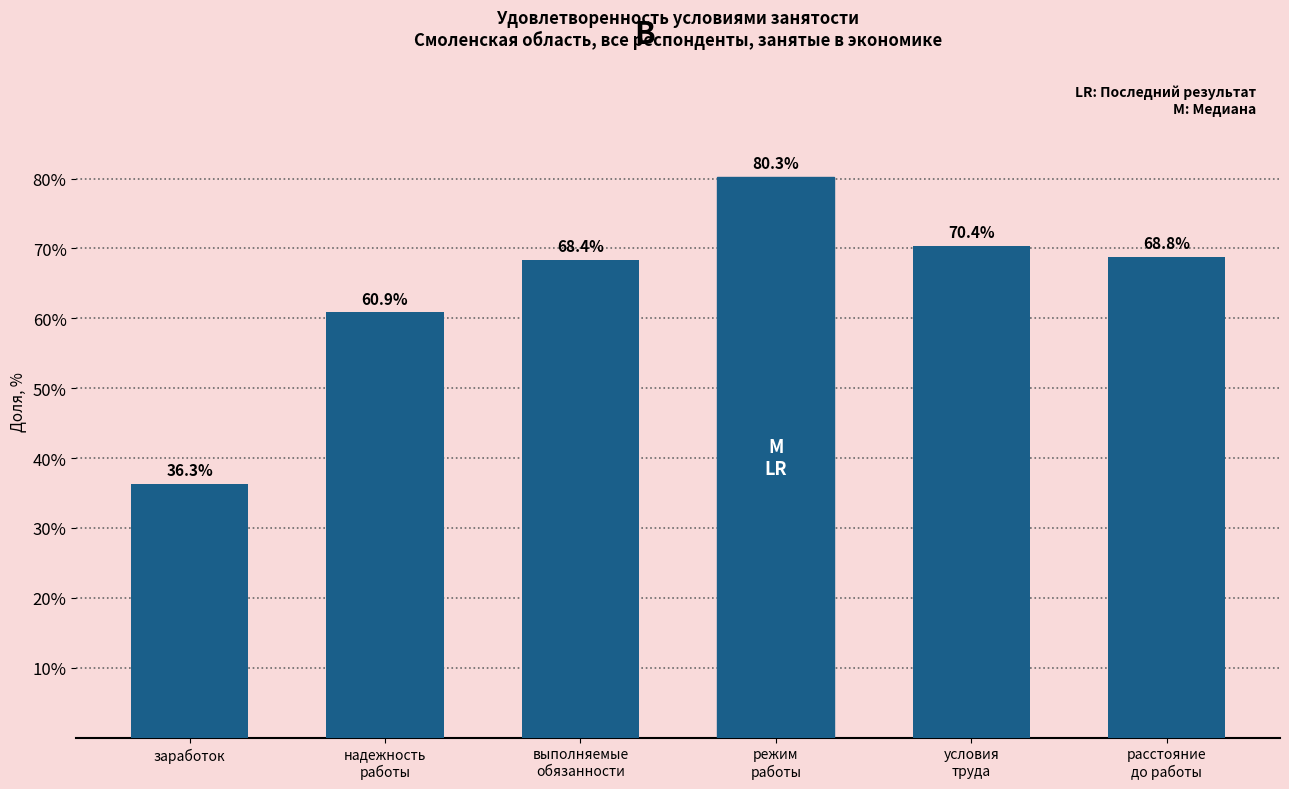

Reading right to left, list all the values displayed in this chart.

68.8	70.4	80.3	68.4	60.9	36.3